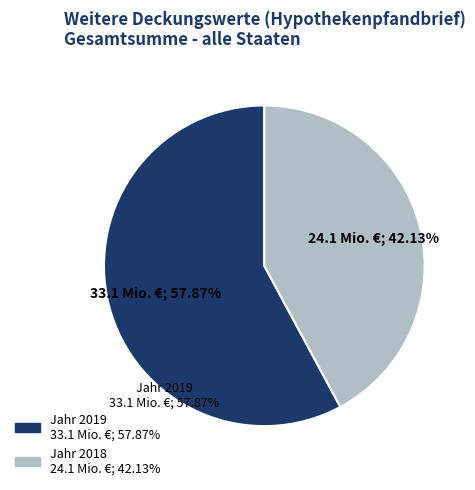

Is there a majority slice in this chart?

Yes